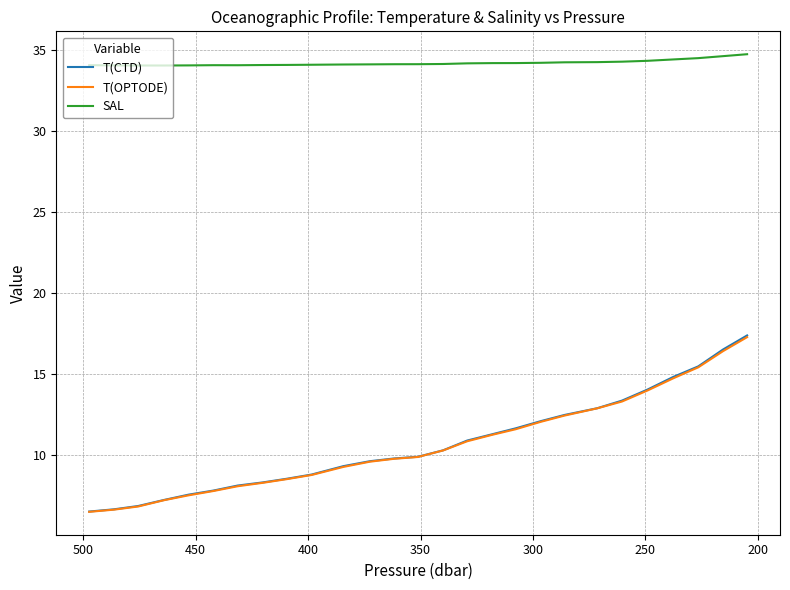

How many data points in T(CTD) are above 9?

17